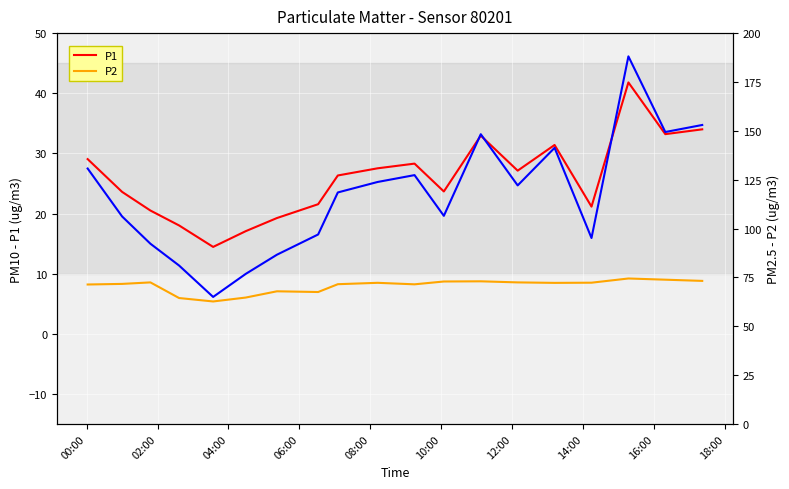

What is the label of the 6th point from the left?

10:00